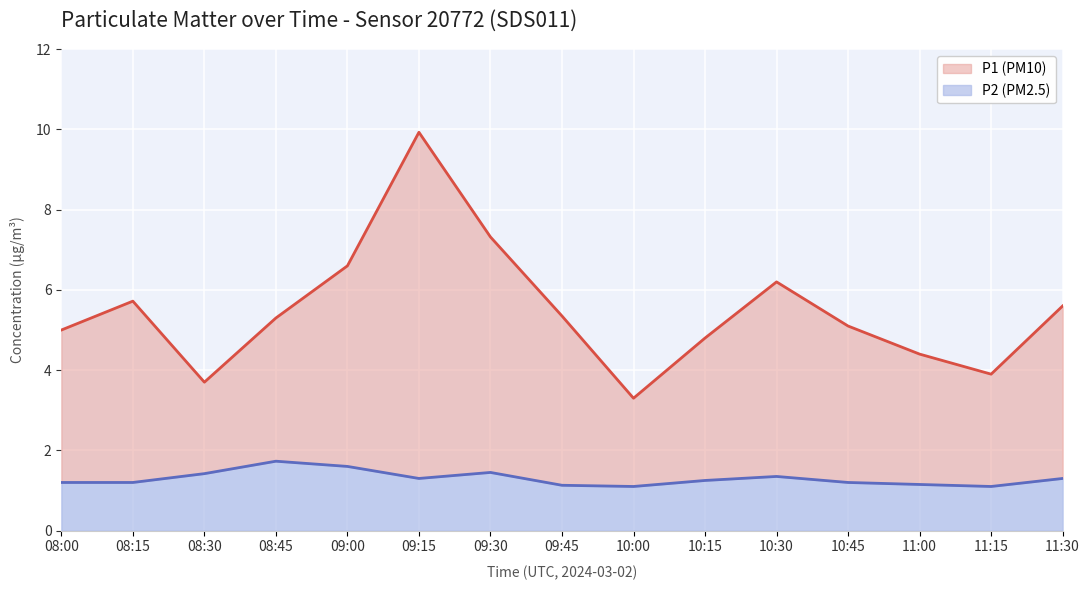

Is it true that P1 equals 5.6 at 11:30?

True